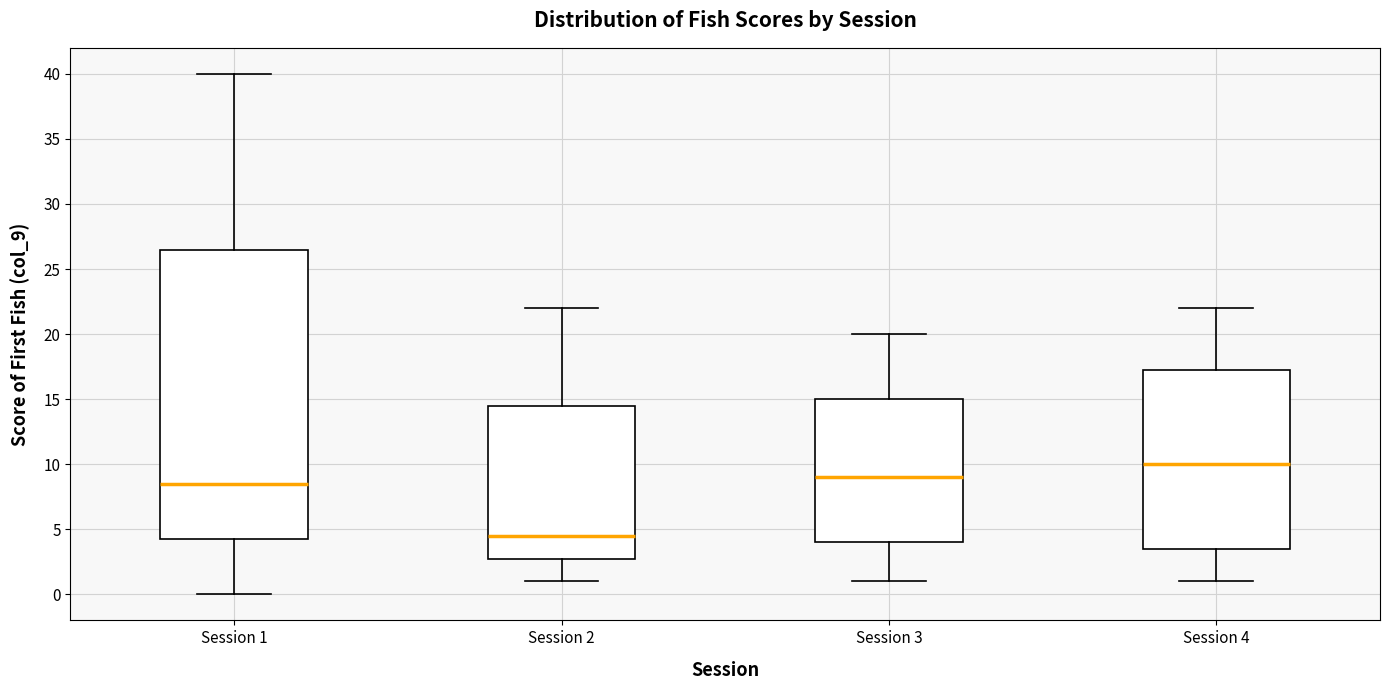

Which box is the tallest, from its lower edge to its upper edge?

Session 1